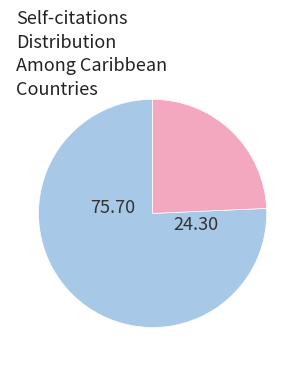

Is there a majority slice in this chart?

Yes